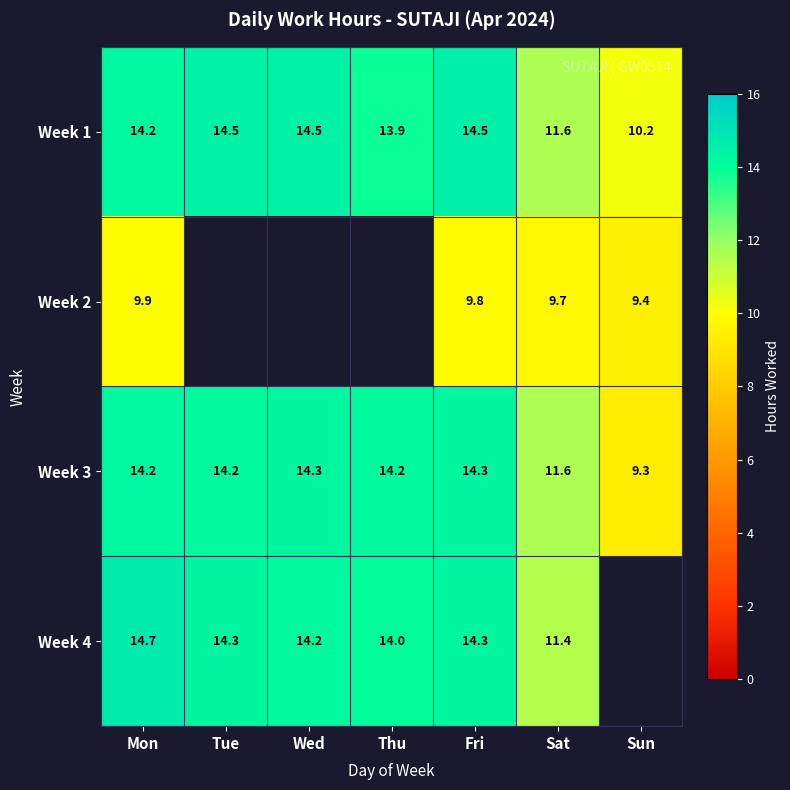

Is the value of Week 2 at Sat greater than the value of Week 4 at Sat?

No